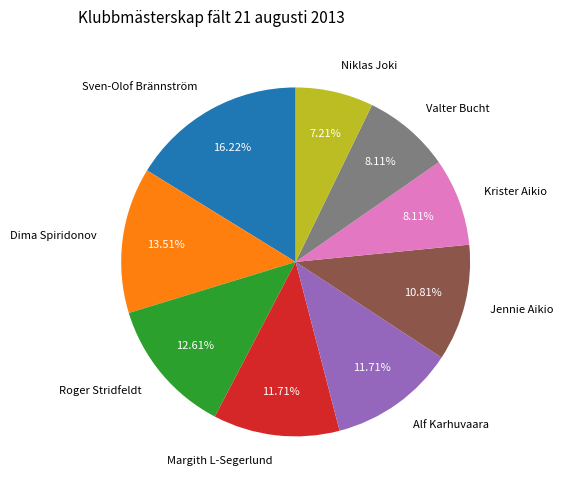

Count the number of slices in the pie.

9